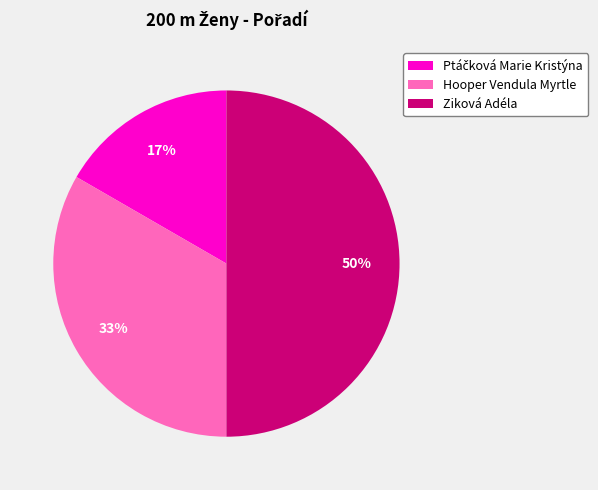

To the nearest percent, what portion does Hooper Vendula Myrtle represent?

33%